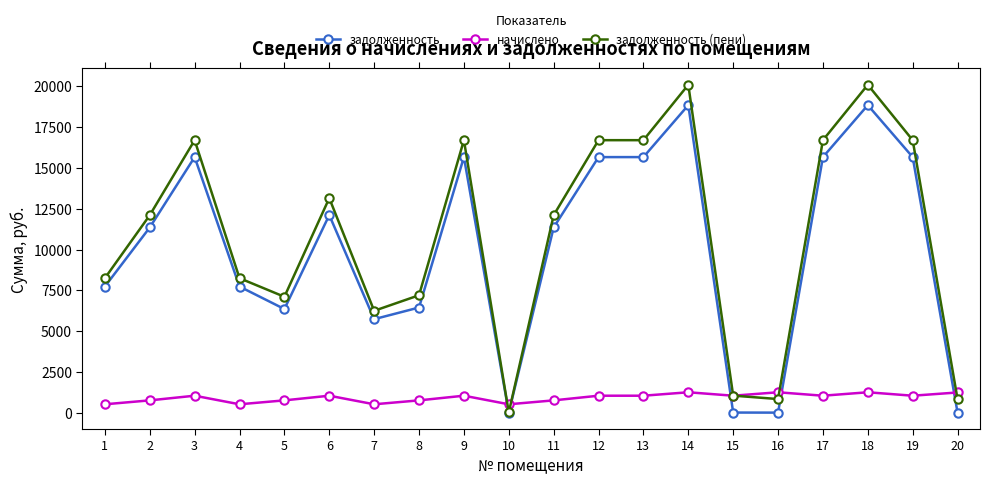

At how many categories does at least one series exceed 8764?

11